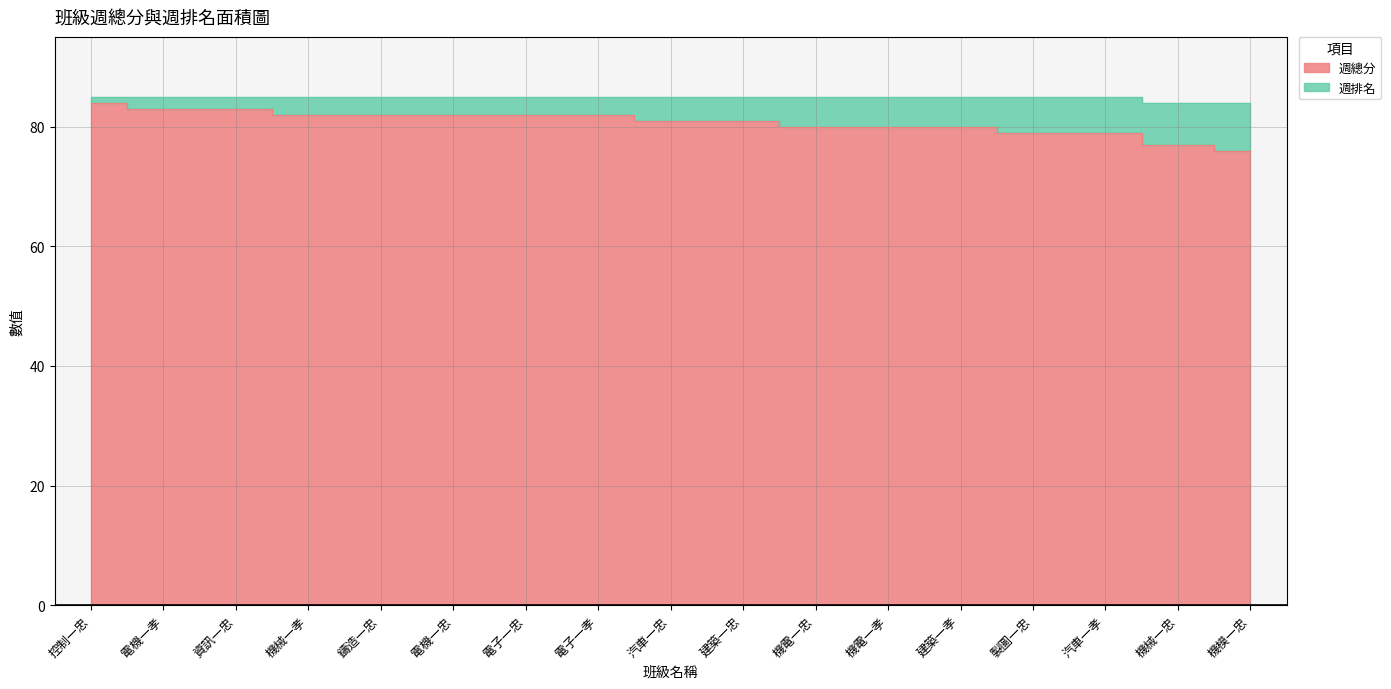

What is the smallest value displayed?

76